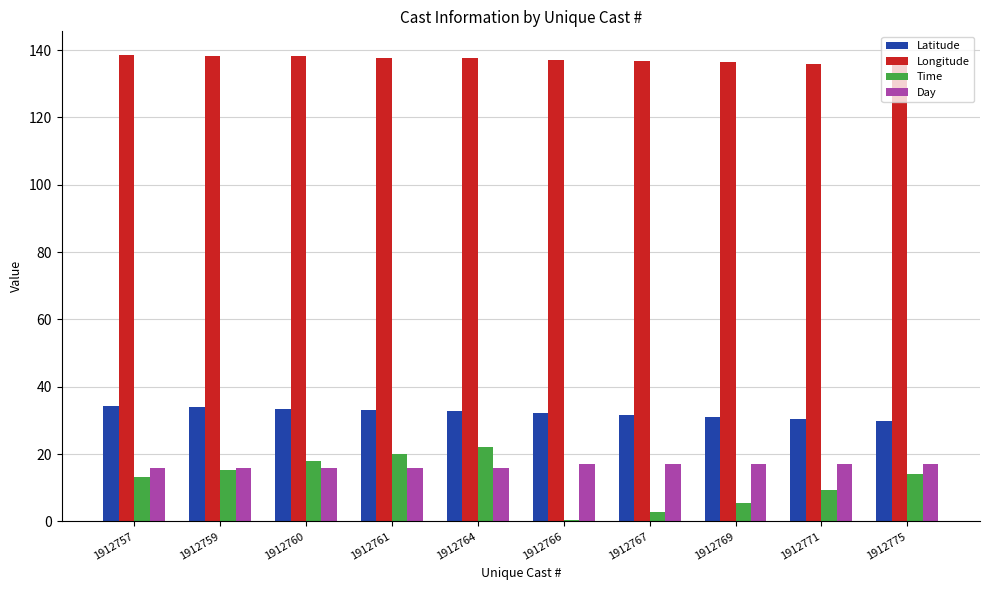

Is the value of Longitude at 1912771 greater than the value of Time at 1912769?

Yes